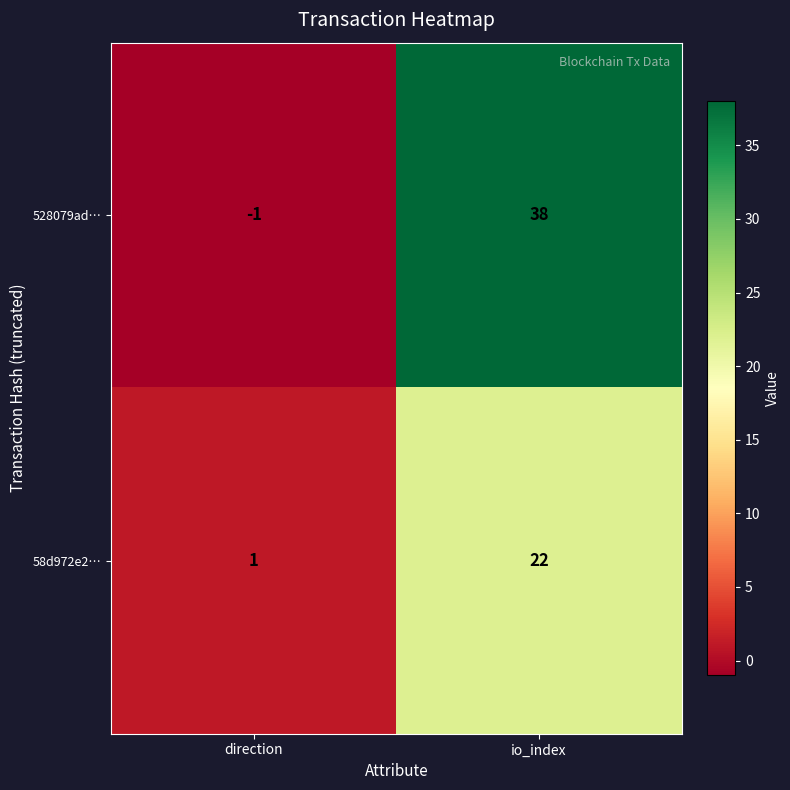

At which category is the sum across all series the highest?

io_index